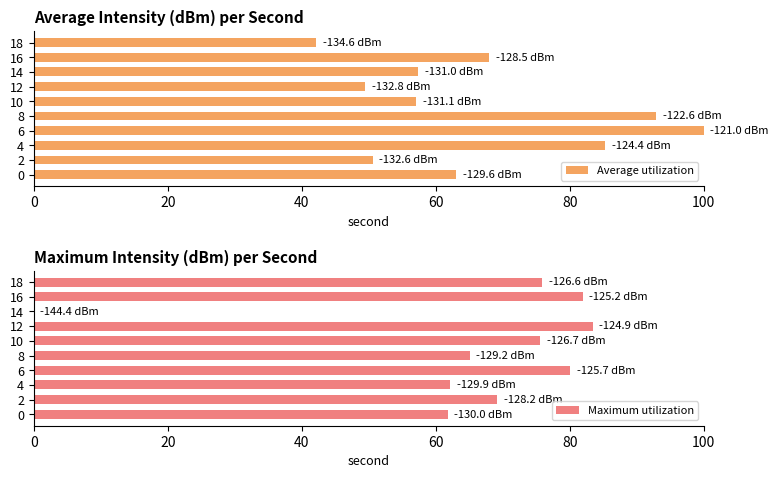

What is the sum of the Maximum utilization values at 4 and 0?

124.0